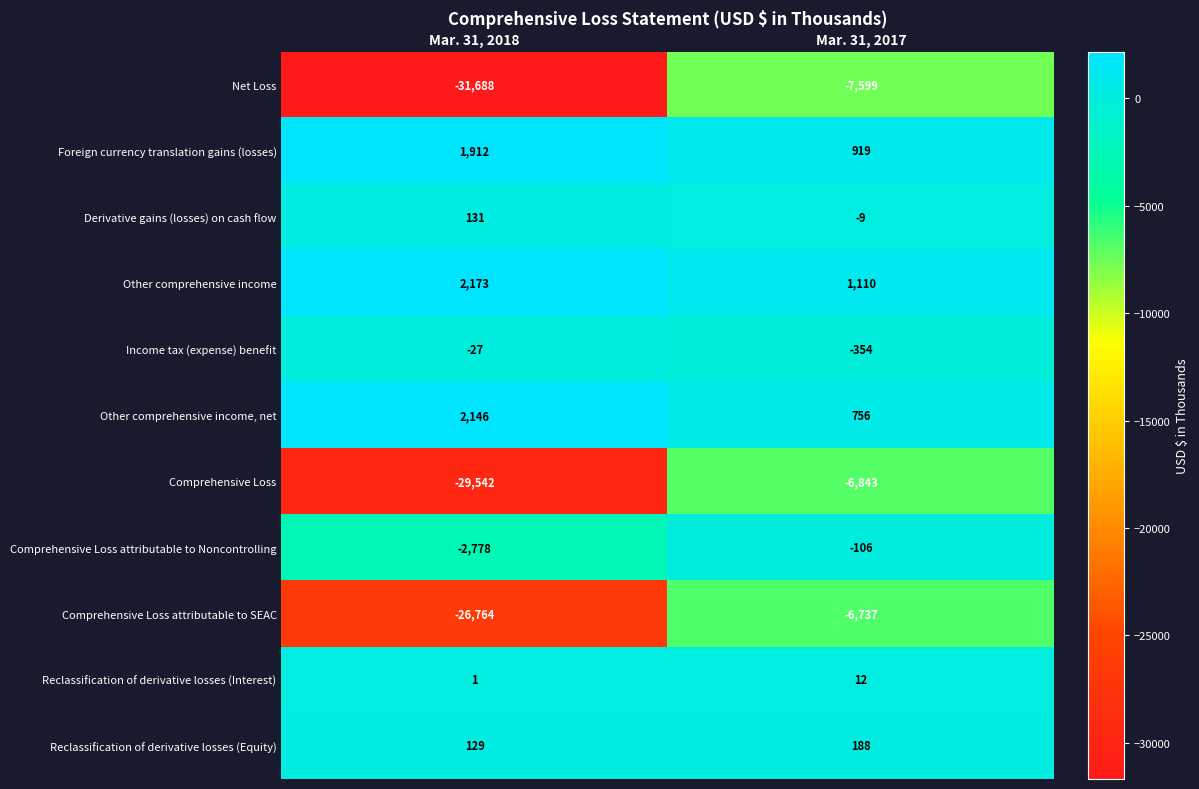

What is the difference between the highest and lowest values at Mar. 31, 2018?

33861